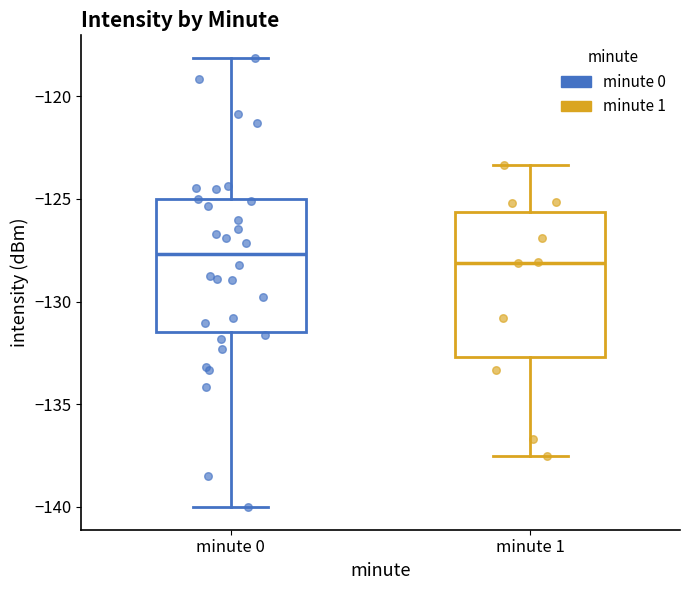

Comparing the boxes themselves (not the whiskers), which one is the tallest?

minute 1